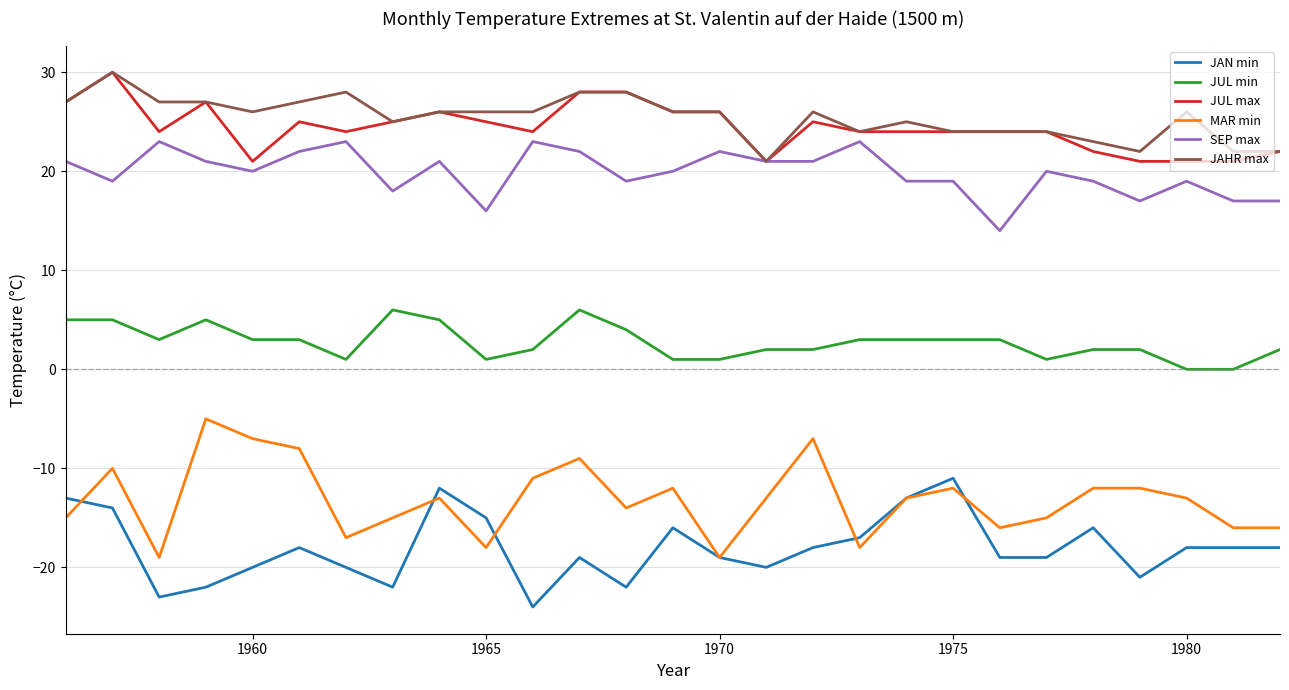

True or false: SEP max and JAN min cross at least once.

False